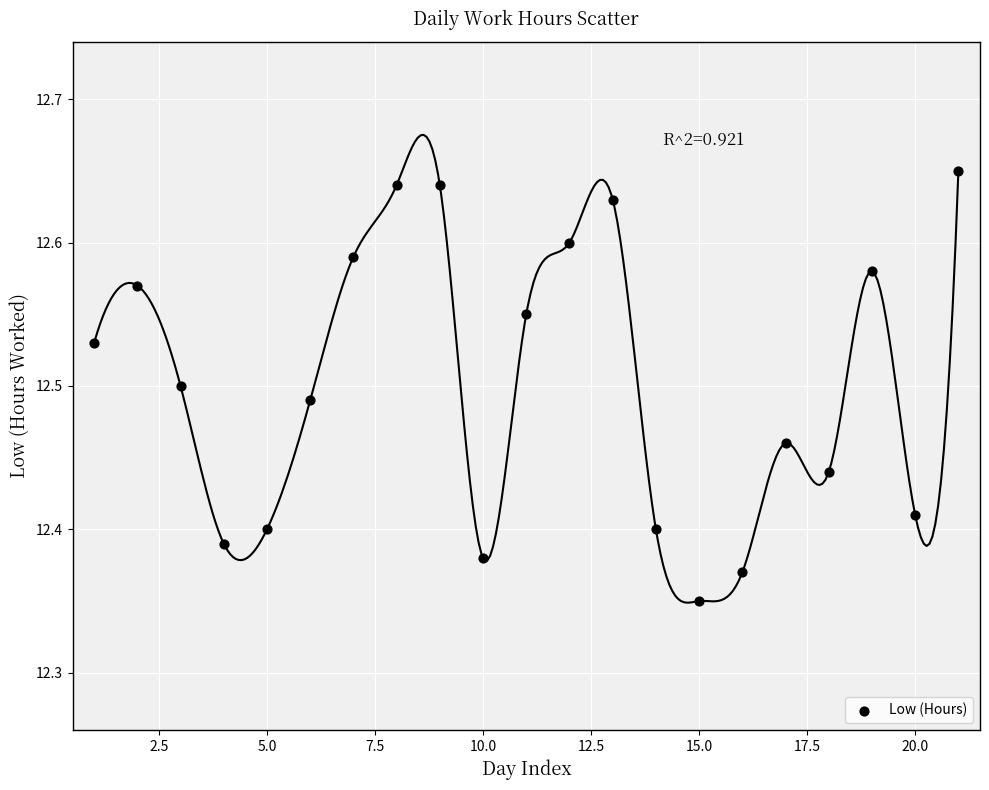

What is the range of Y values (max minus min)?

0.3